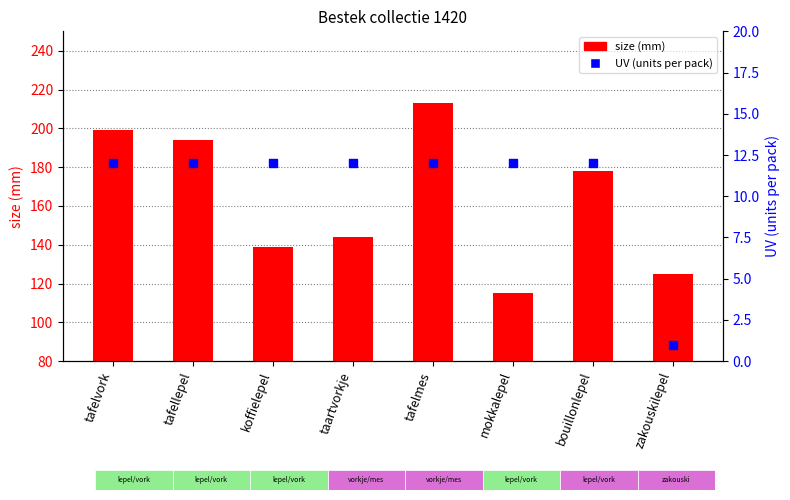

Is the value of UV (units per pack) at tafelvork greater than the value of size (mm) at tafelmes?

No